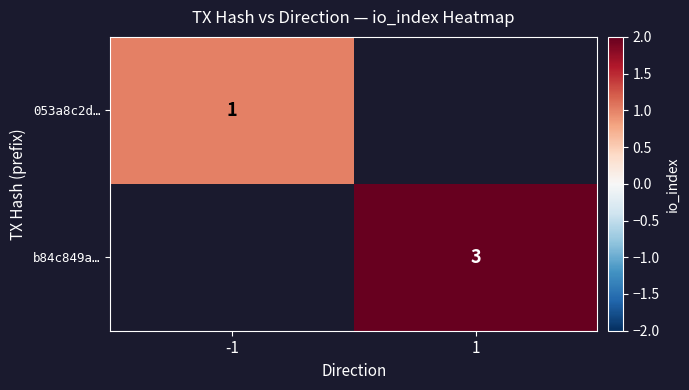

True or false: b84c849a… has a value of 2 at 1.

False